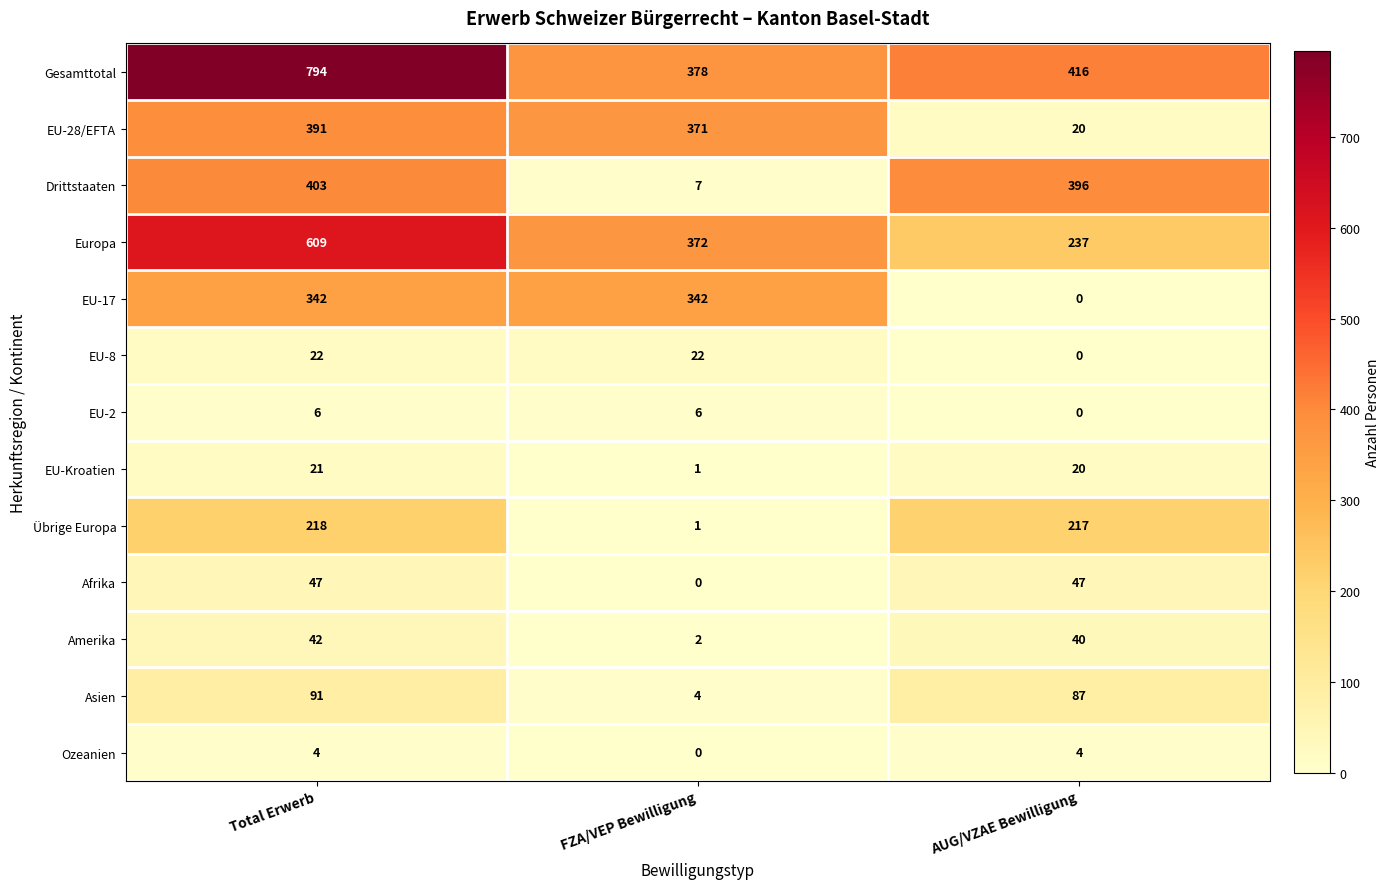

Which category has the lowest value in the Asien series?

FZA/VEP Bewilligung